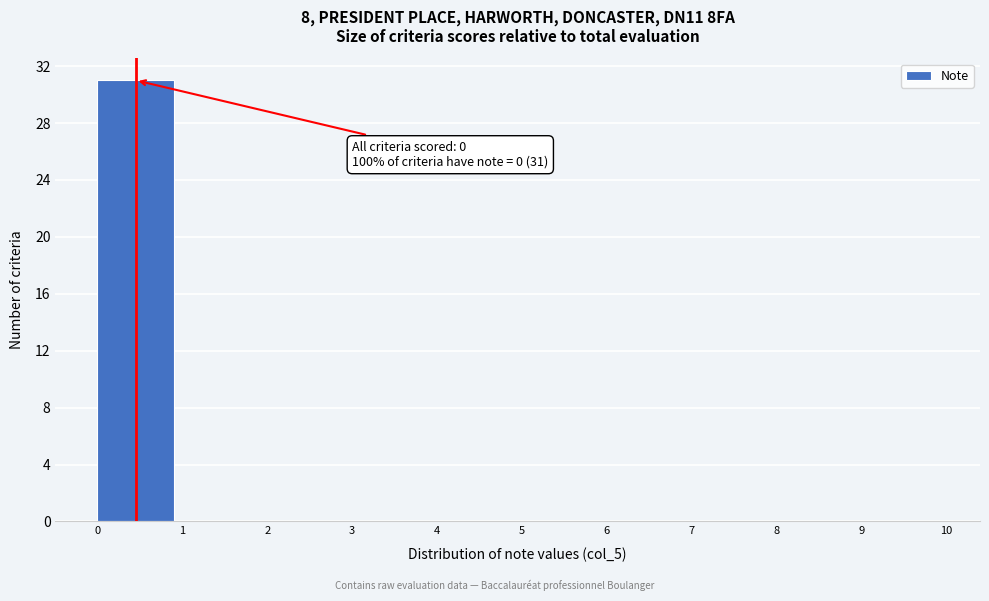

Over which range of the x-axis is the bar tallest?

0 to 1